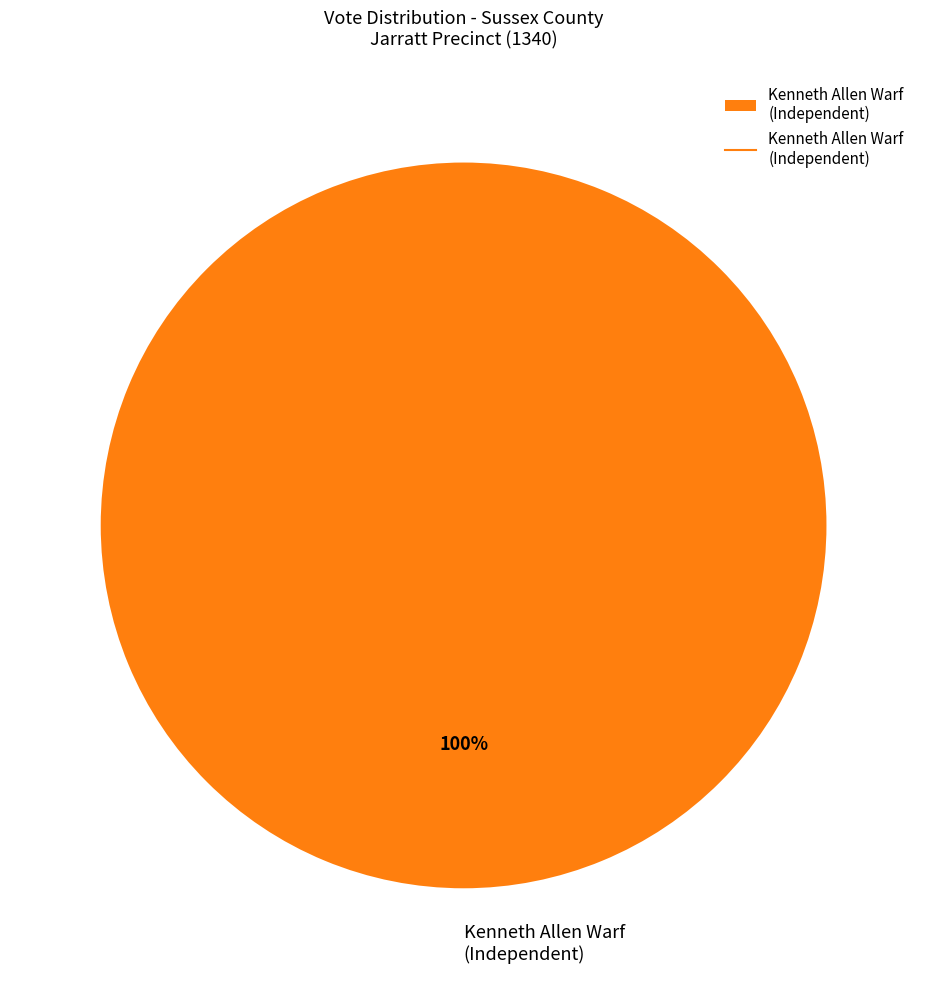

The Kenneth Allen Warf (Independent) slice represents 100% of the pie. True or false?

True